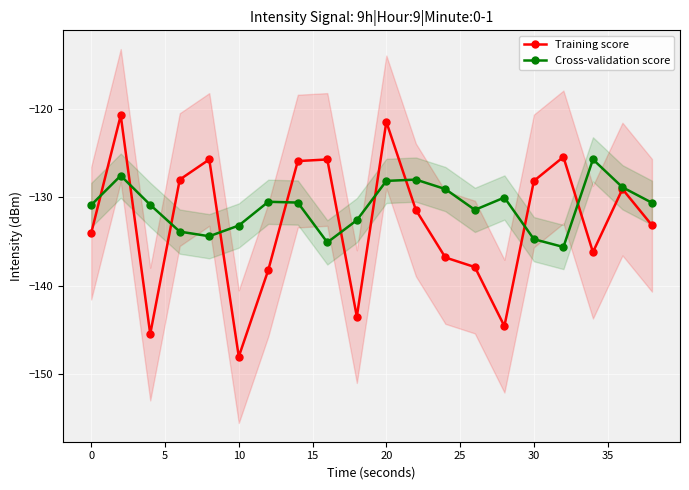

In Training score, how many points are lower than both neighbors (excluding endpoints)?

5